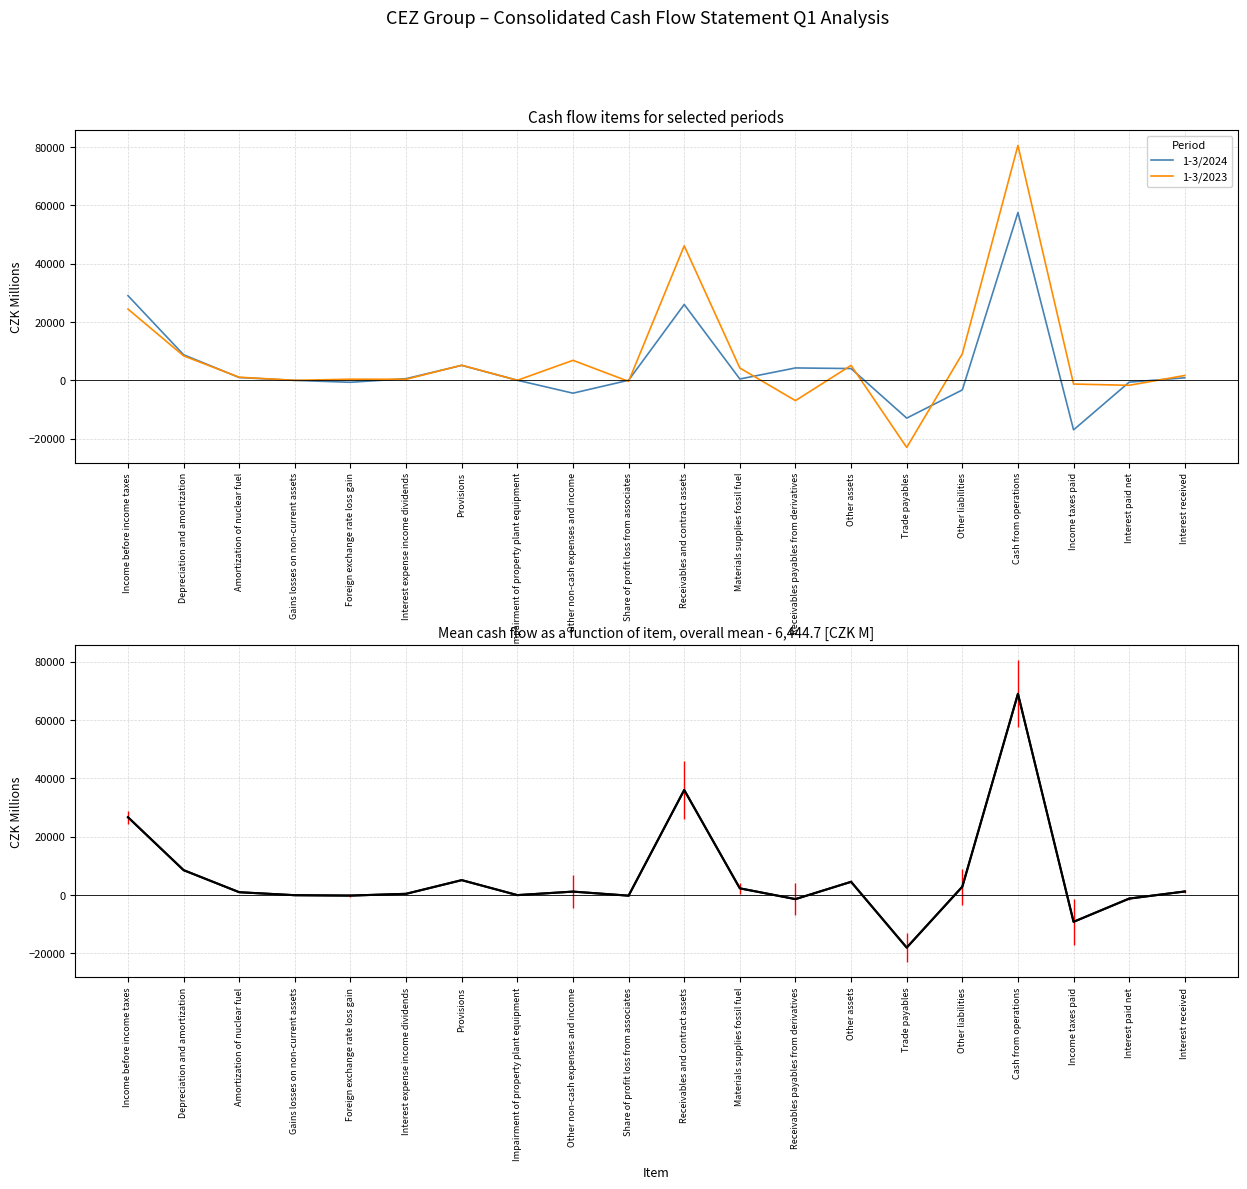

What is the total value across all series at Income taxes paid?

-18313